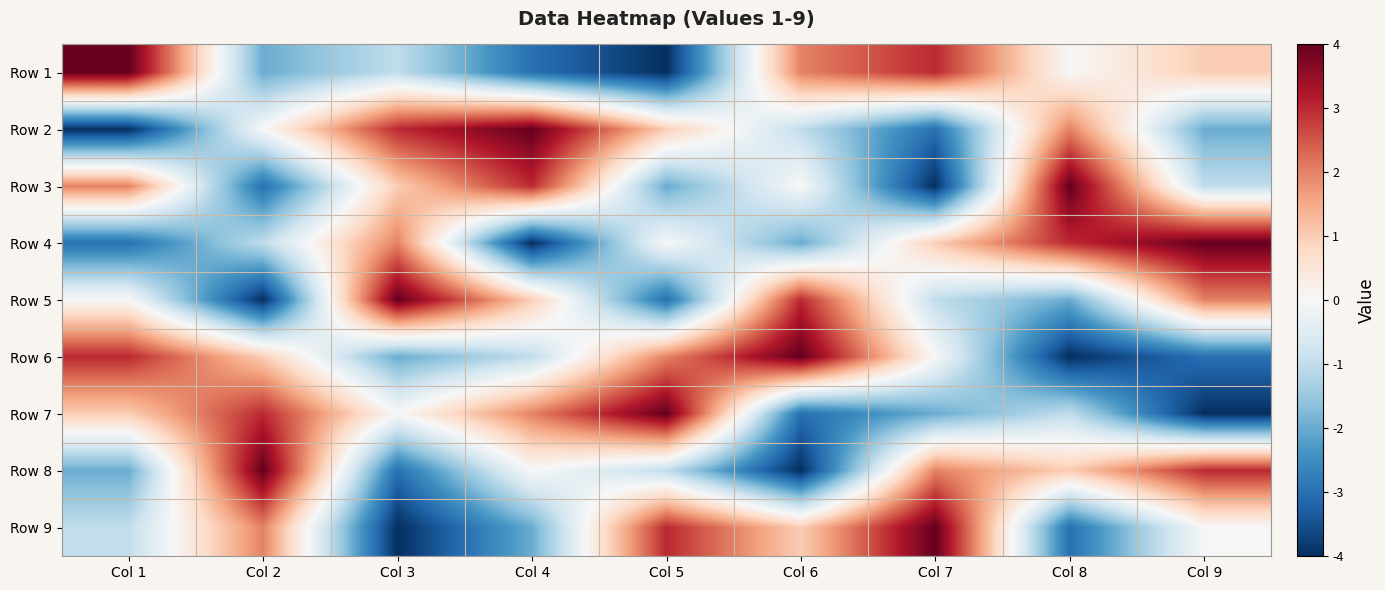

Rank the series by their maximum value, from highest to lowest.

Row 1, Row 2, Row 3, Row 4, Row 5, Row 6, Row 7, Row 8, Row 9